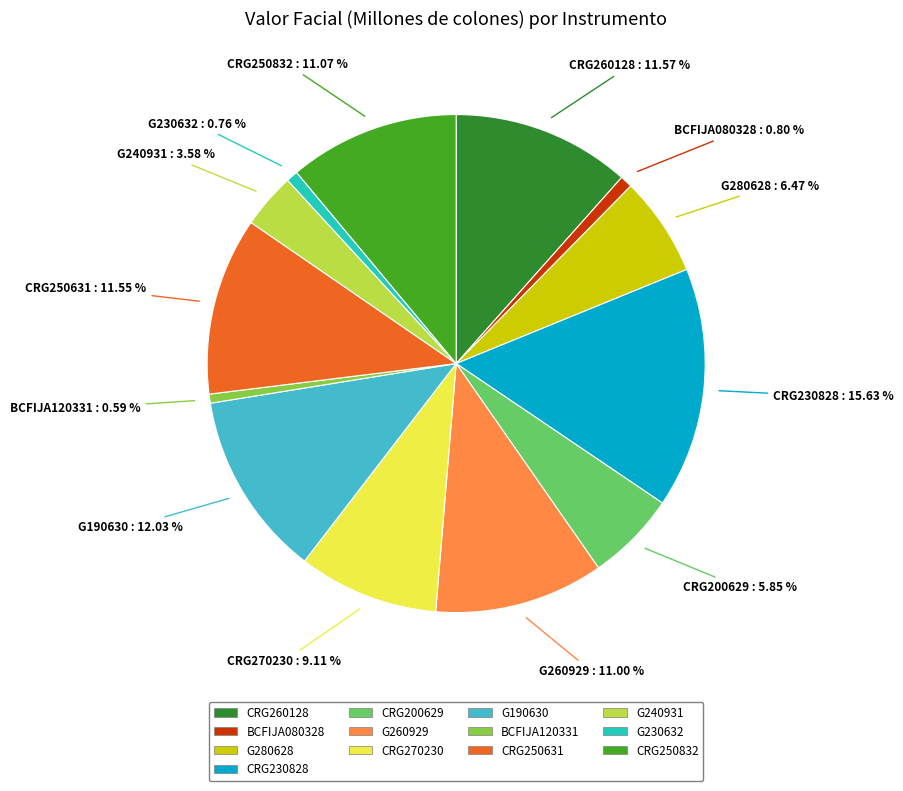

To the nearest percent, what percentage of the pie is CRG270230?

9%